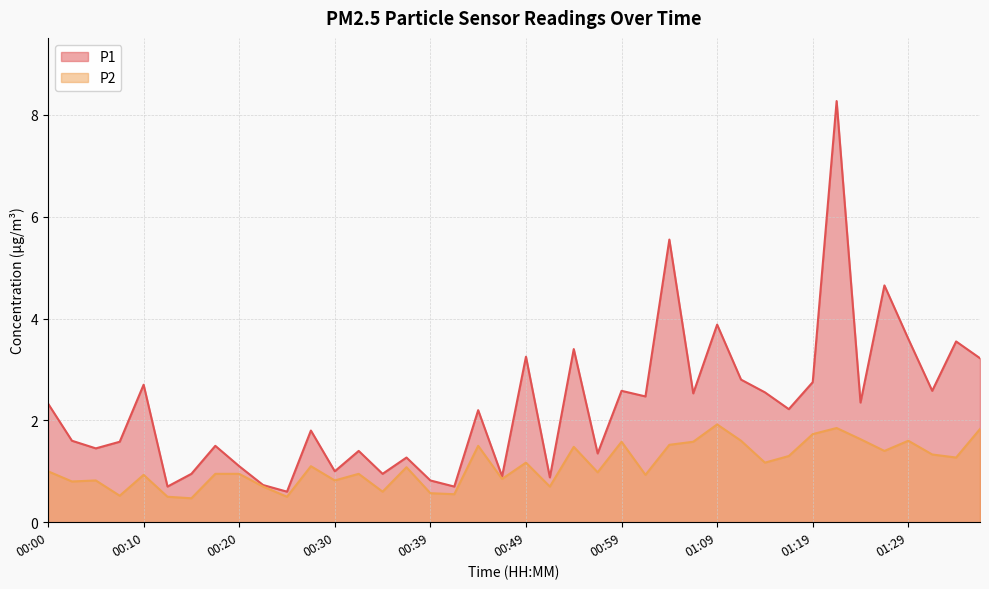

True or false: P2 and P1 cross at least once.

False